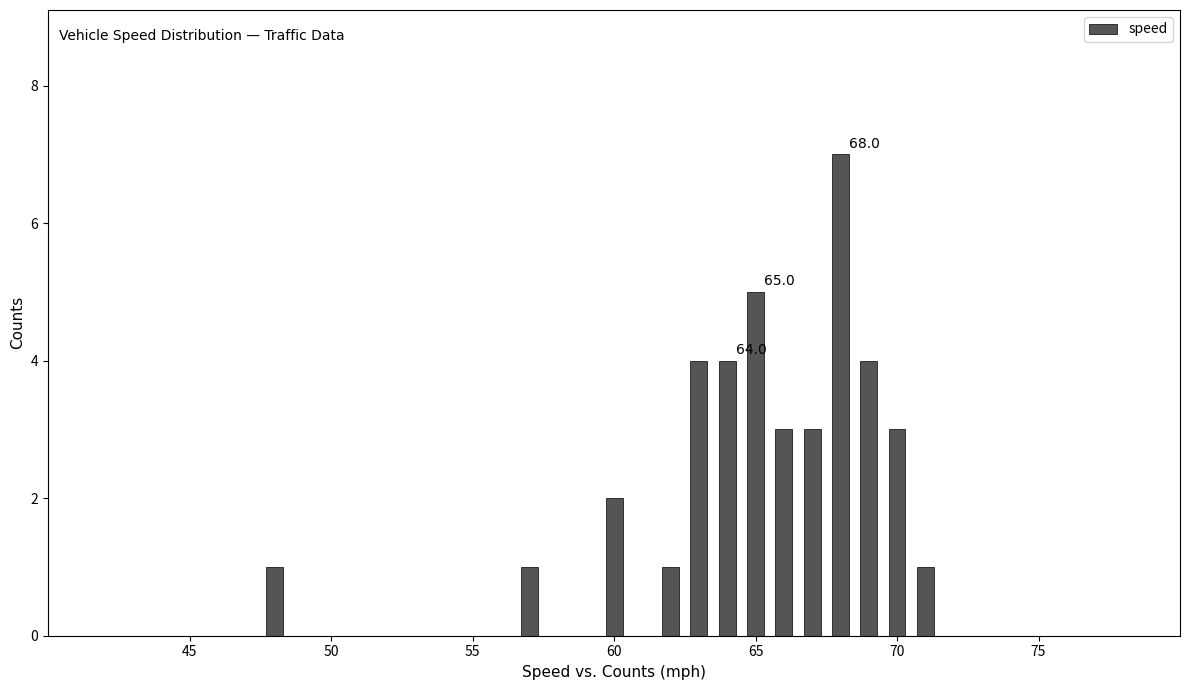

Around what value on the x-axis is the tallest bar? Give the approximate position of its centre, as read against the axis.

68.0